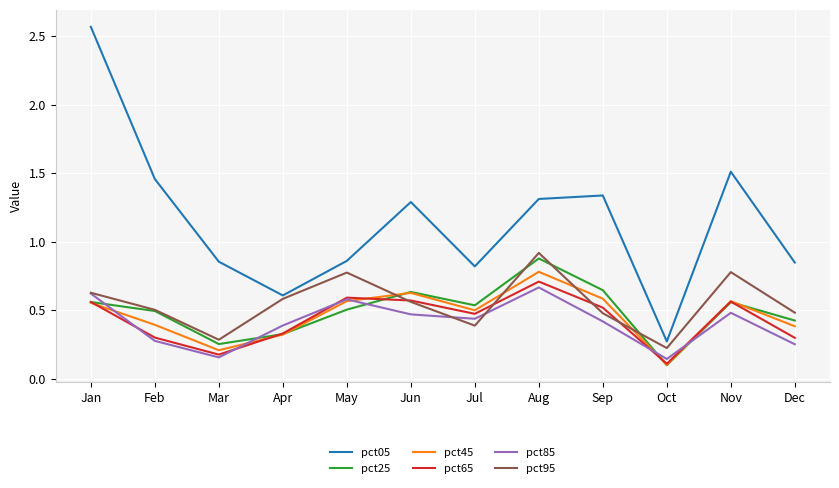

What is the sum of the pct45 values at Sep and Nov?

1.1